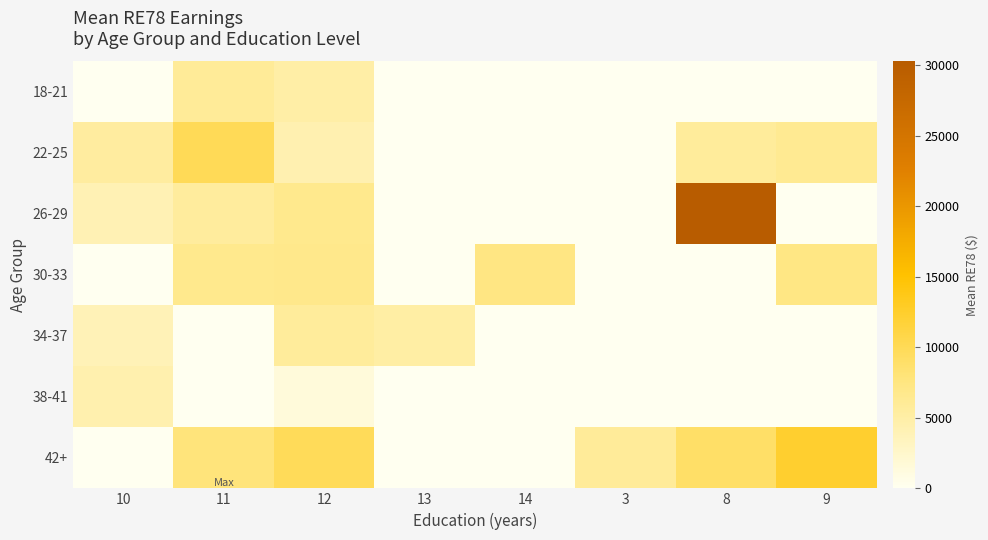

Which series has the largest total across all categories?

26-29